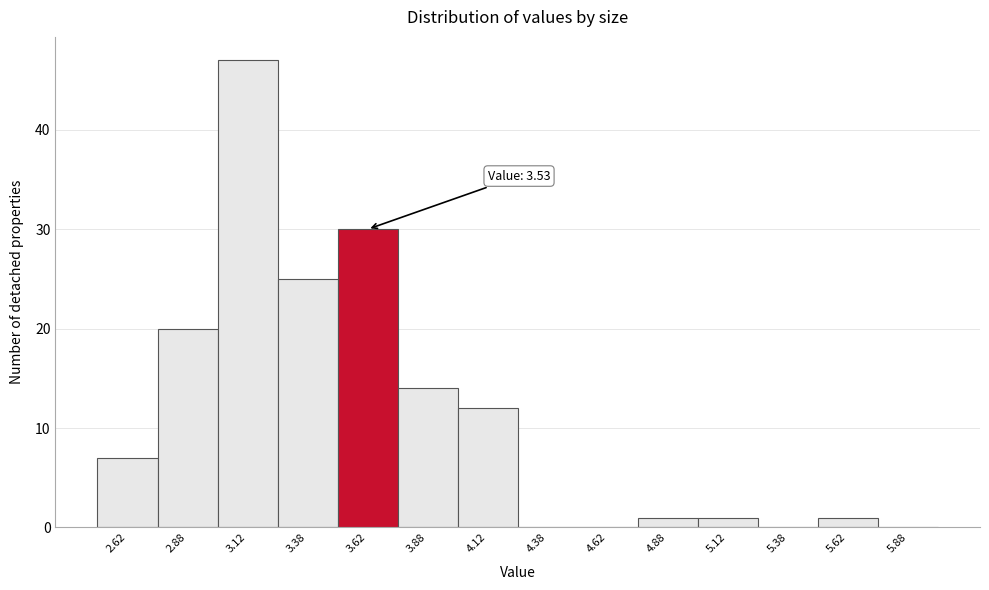

Over which range of the x-axis is the bar tallest?

3.00 to 3.25